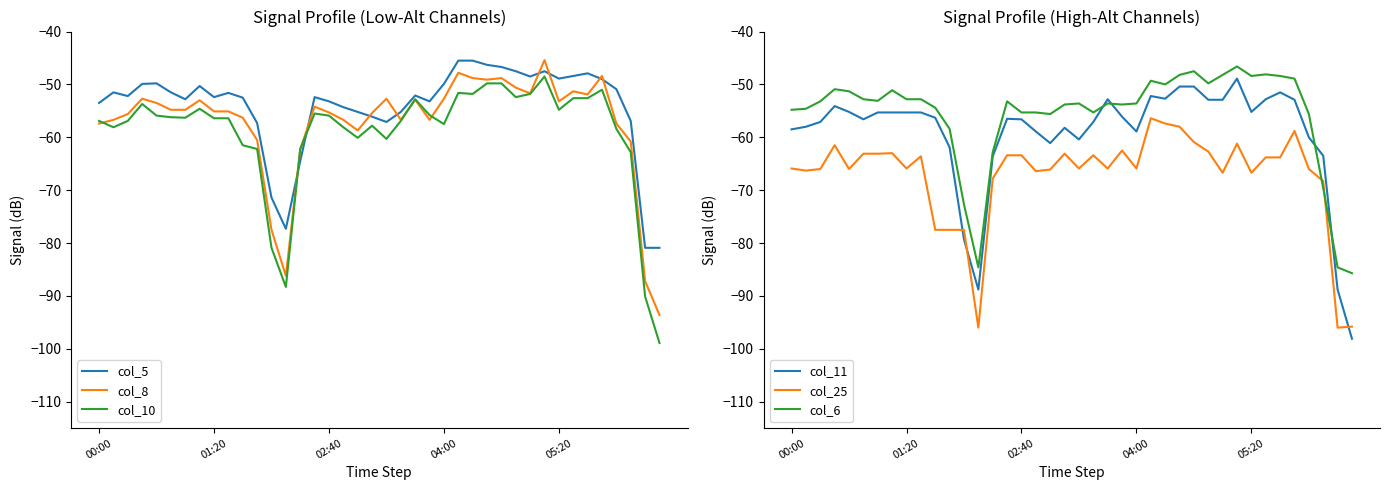

How many data points does each series have?

40